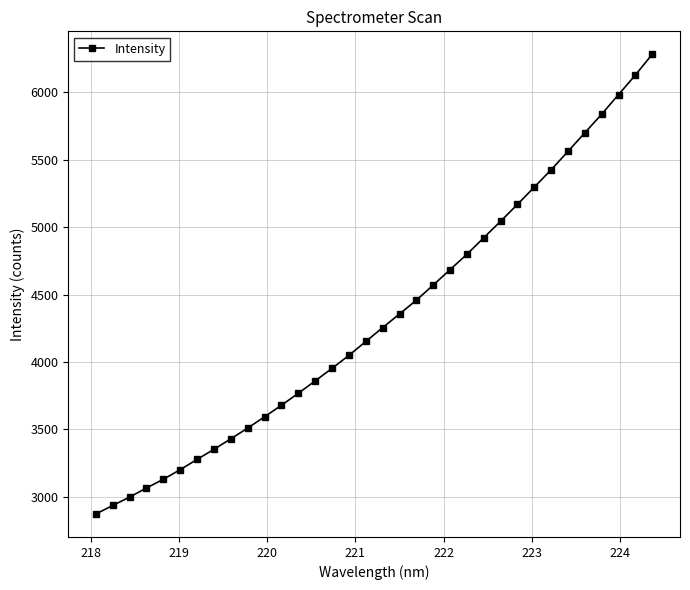

Count the number of data series in this chart.

1